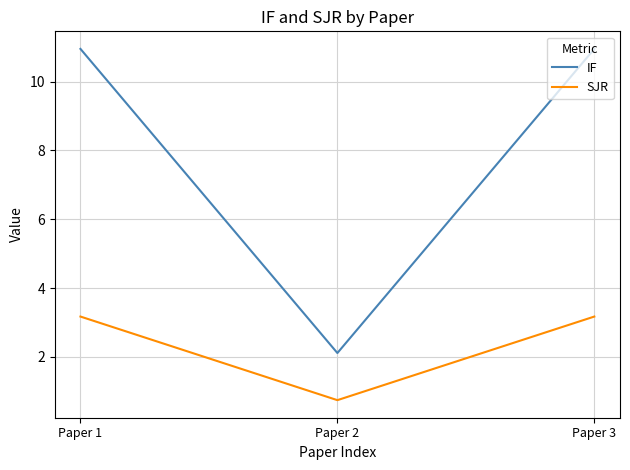

True or false: SJR has a value of 1.9 at Paper 1.

False